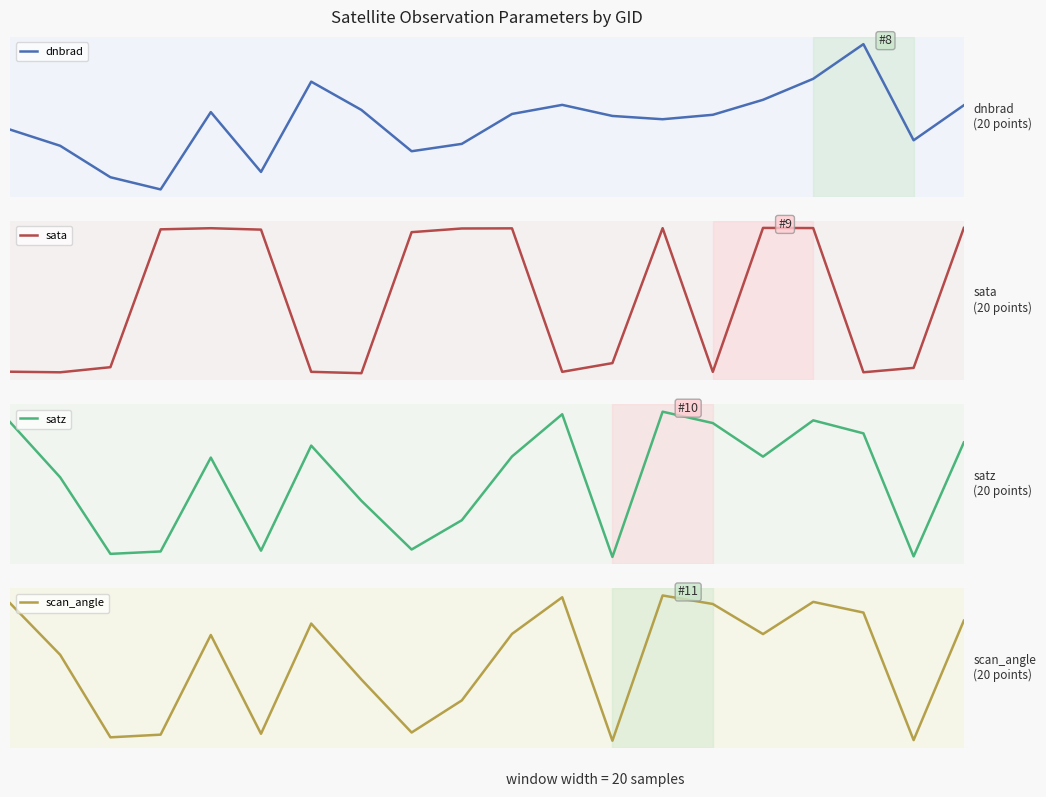

At 4, list the series in order from largest to smallest.

sata, satz, scan_angle, dnbrad